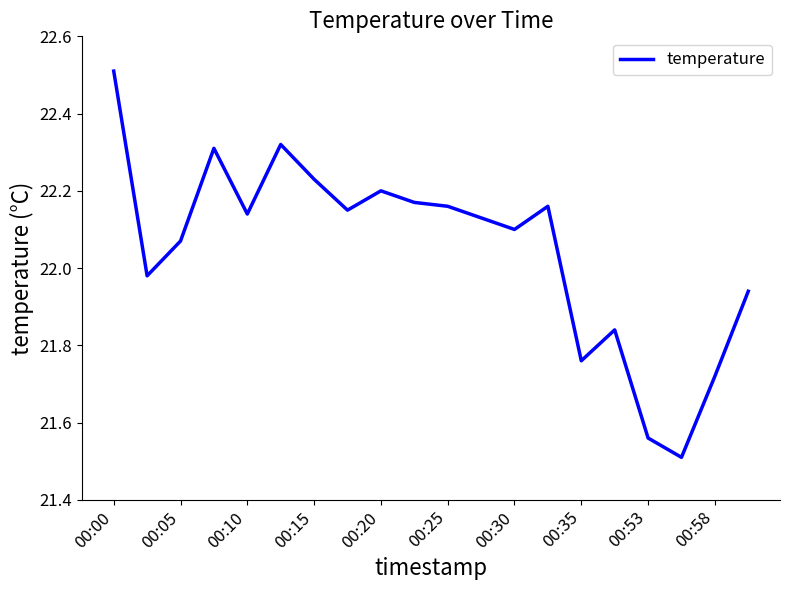

What is the maximum value shown in the chart?

22.5